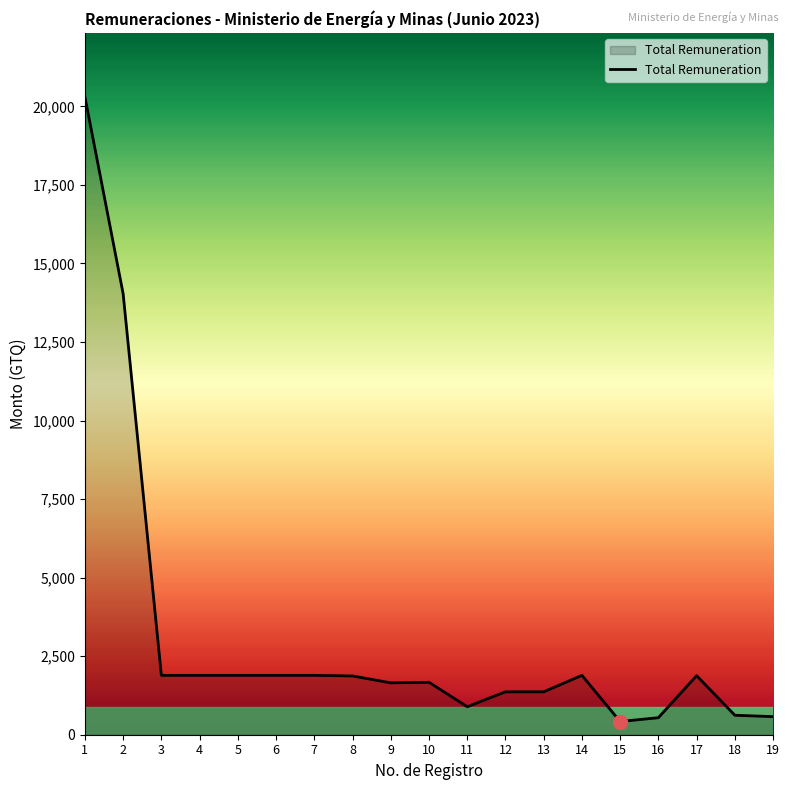

How many lines are shown in the chart?

1